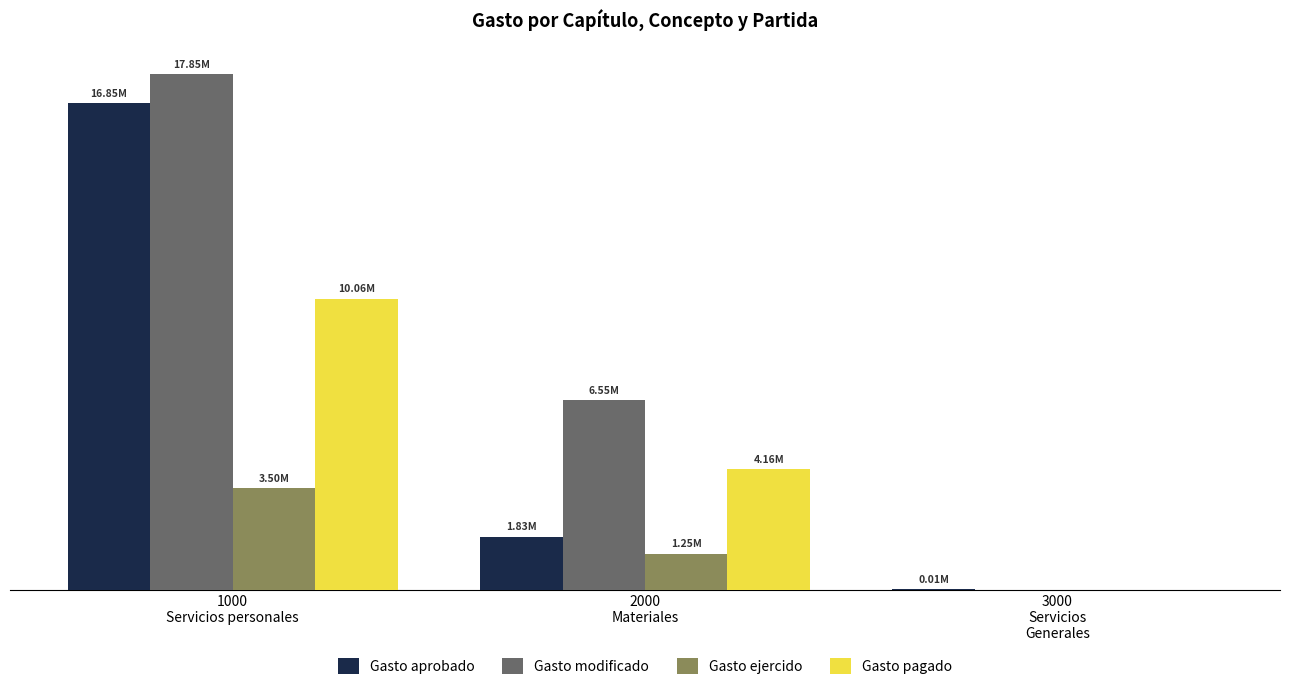

Are the bars horizontal?

No